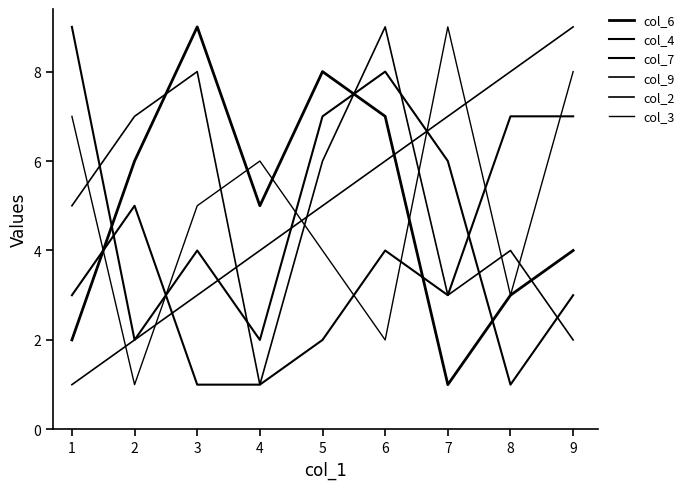

Where do col_7 and col_6 first cross each other?

0 and 1